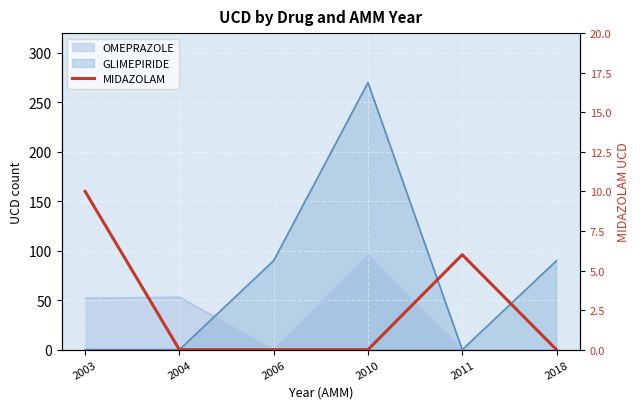

Between 2003 and 2004, which is larger?

2003